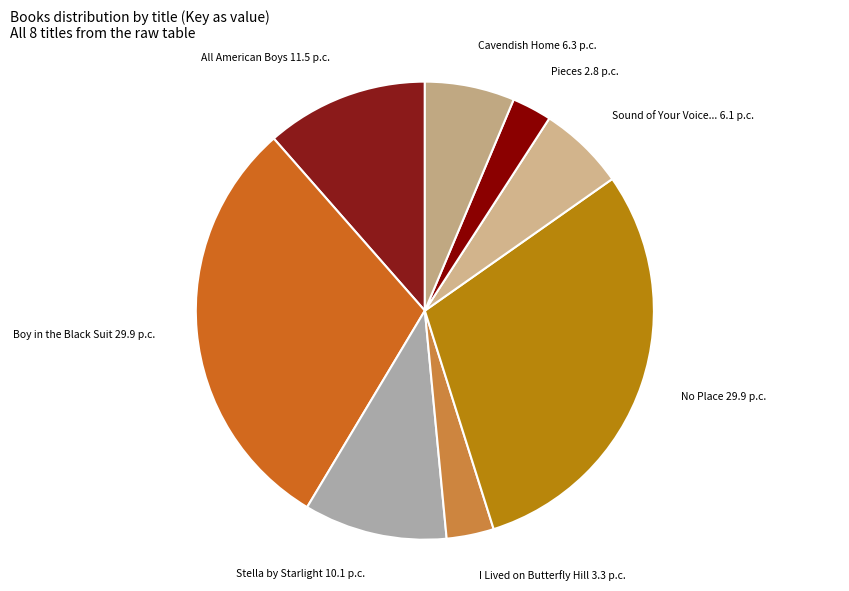

What is the largest slice in the pie chart?

Boy in the Black Suit